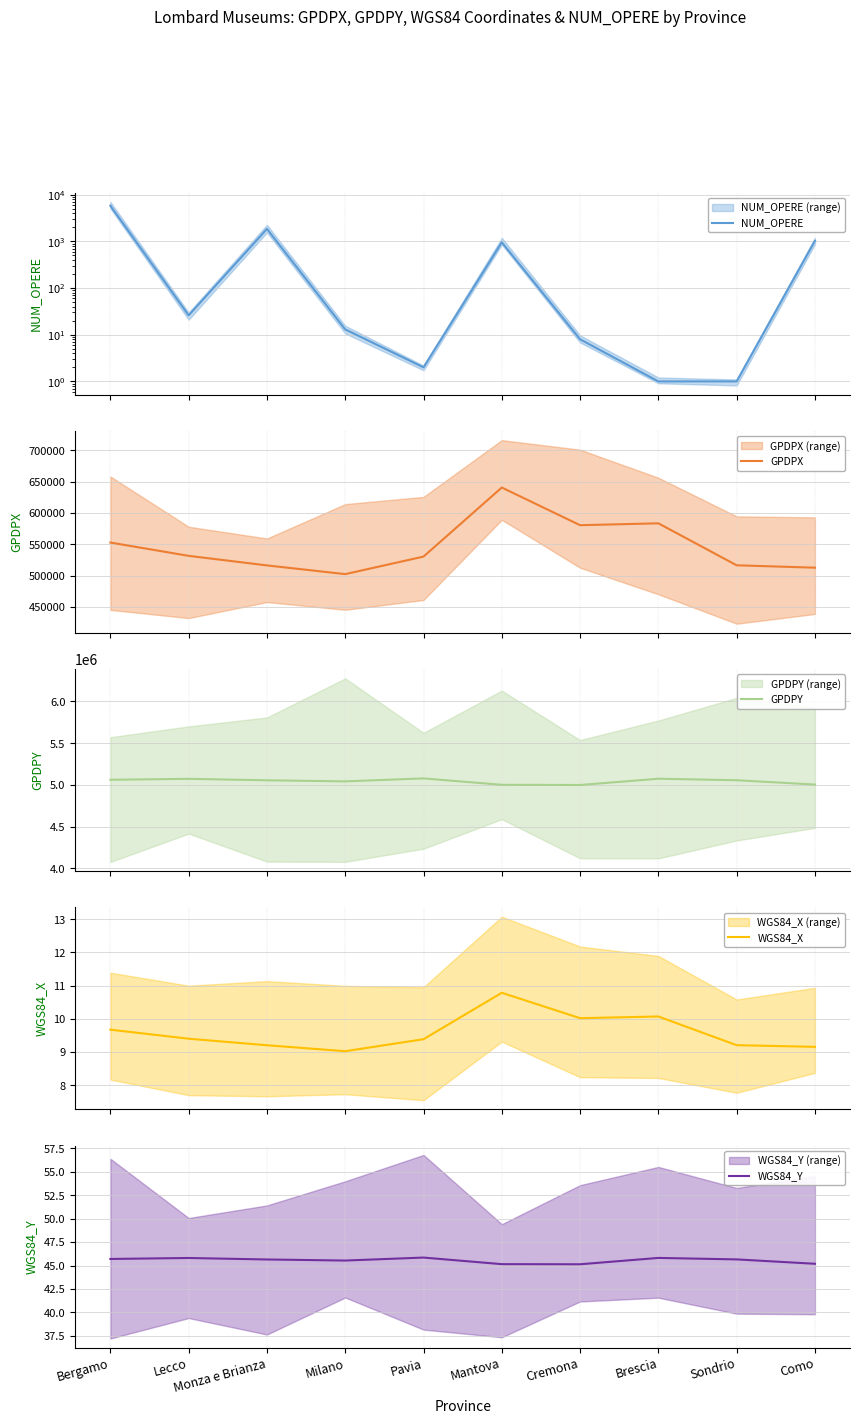

Where is the first local maximum for WGS84_Y?

Lecco